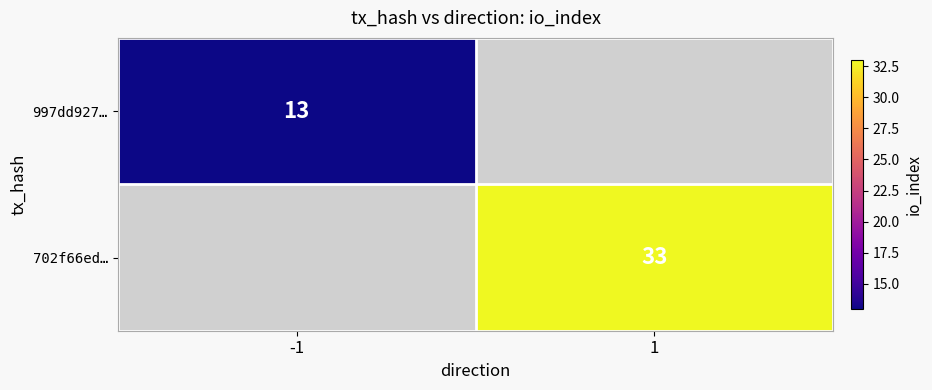

The value of 997dd927… at -1 is 13. True or false?

True